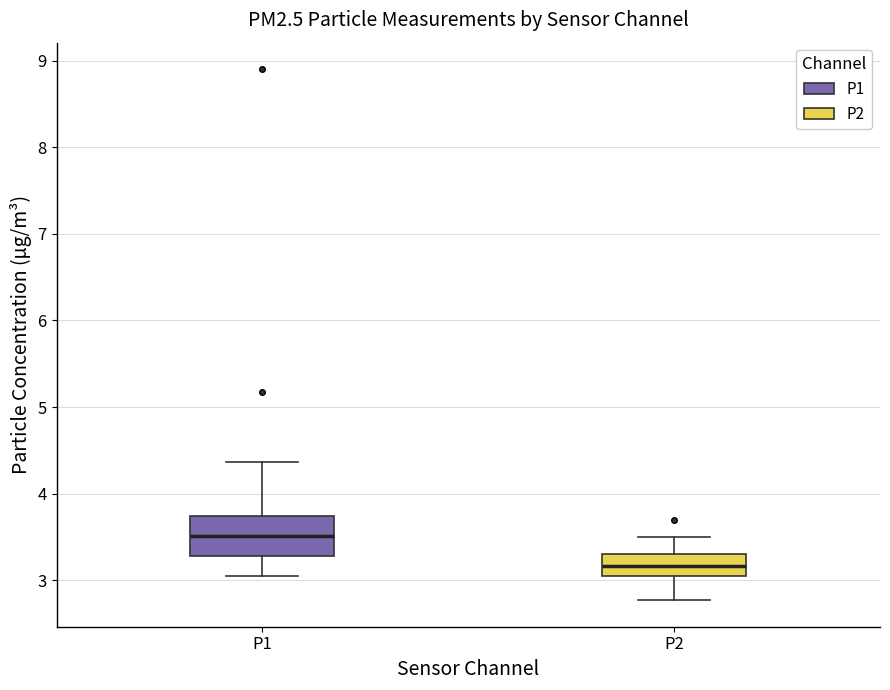

Comparing the boxes themselves (not the whiskers), which one is the tallest?

P1